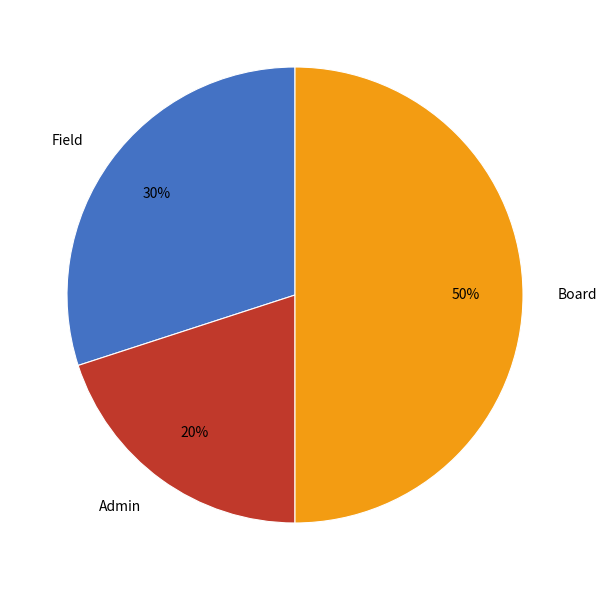

The Admin slice represents 11% of the pie. True or false?

False